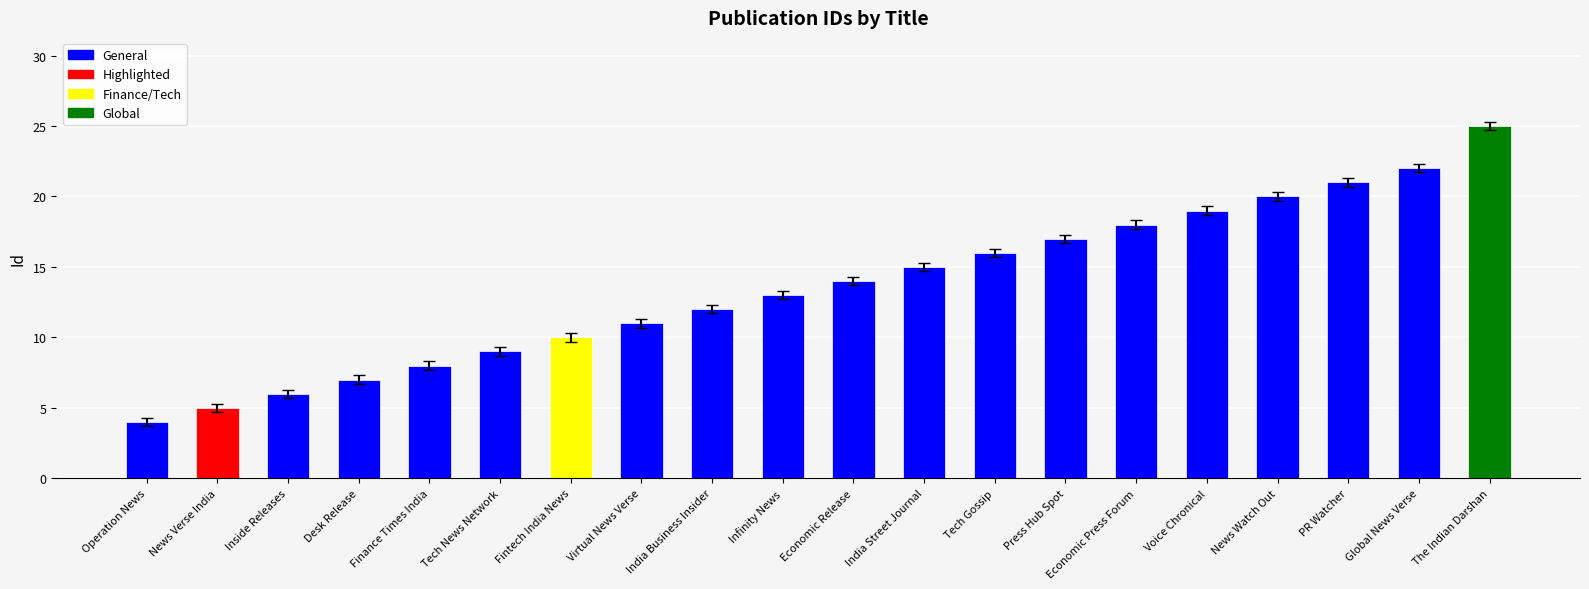

Rank the categories by value from lowest to highest.

Operation News, News Verse India, Inside Releases, Desk Release, Finance Times India, Tech News Network, Fintech India News, Virtual News Verse, India Business Insider, Infinity News, Economic Release, India Street Journal, Tech Gossip, Press Hub Spot, Economic Press Forum, Voice Chronical, News Watch Out, PR Watcher, Global News Verse, The Indian Darshan